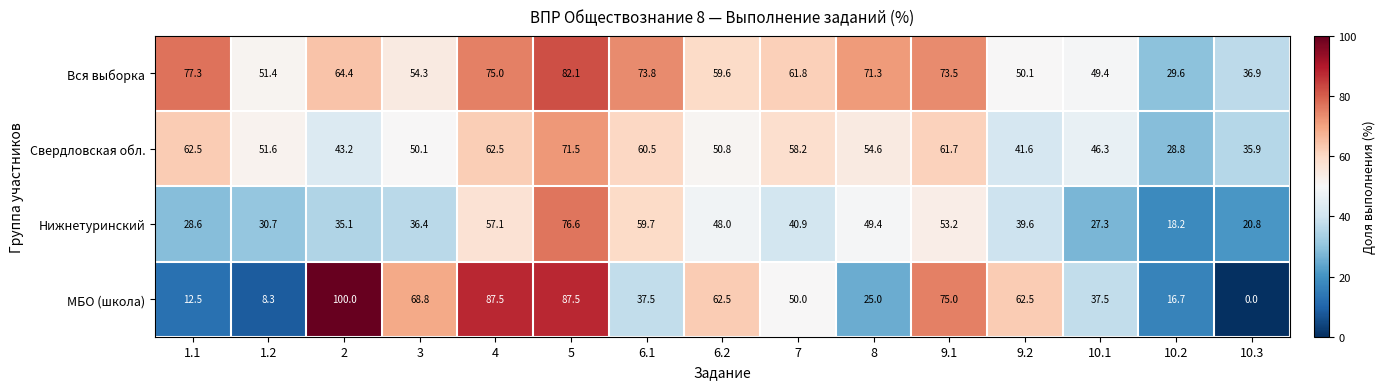

True or false: МБО (школа) has a value of 20.9 at 6.1.

False